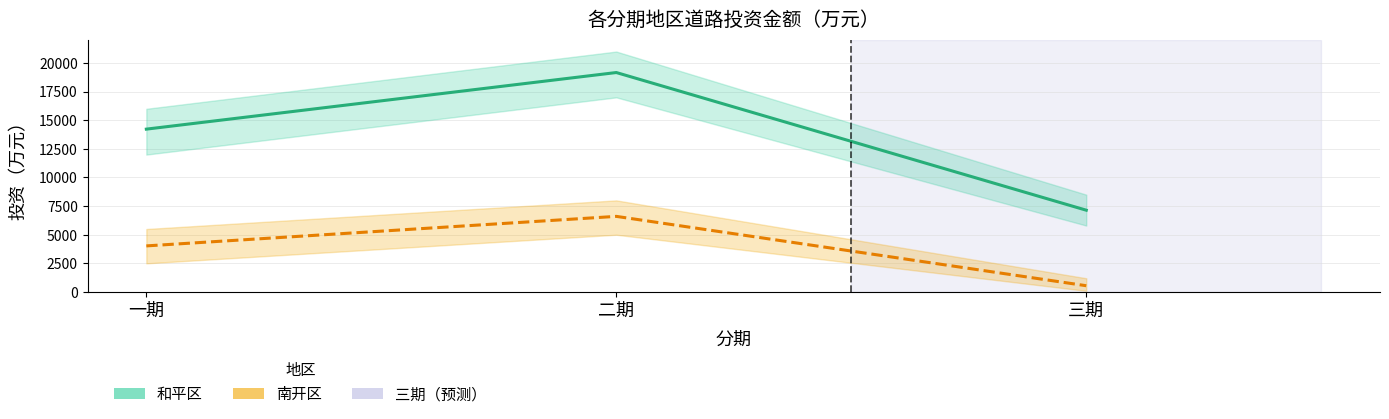

True or false: 和平区 has a value of 14223.8 at 一期.

True